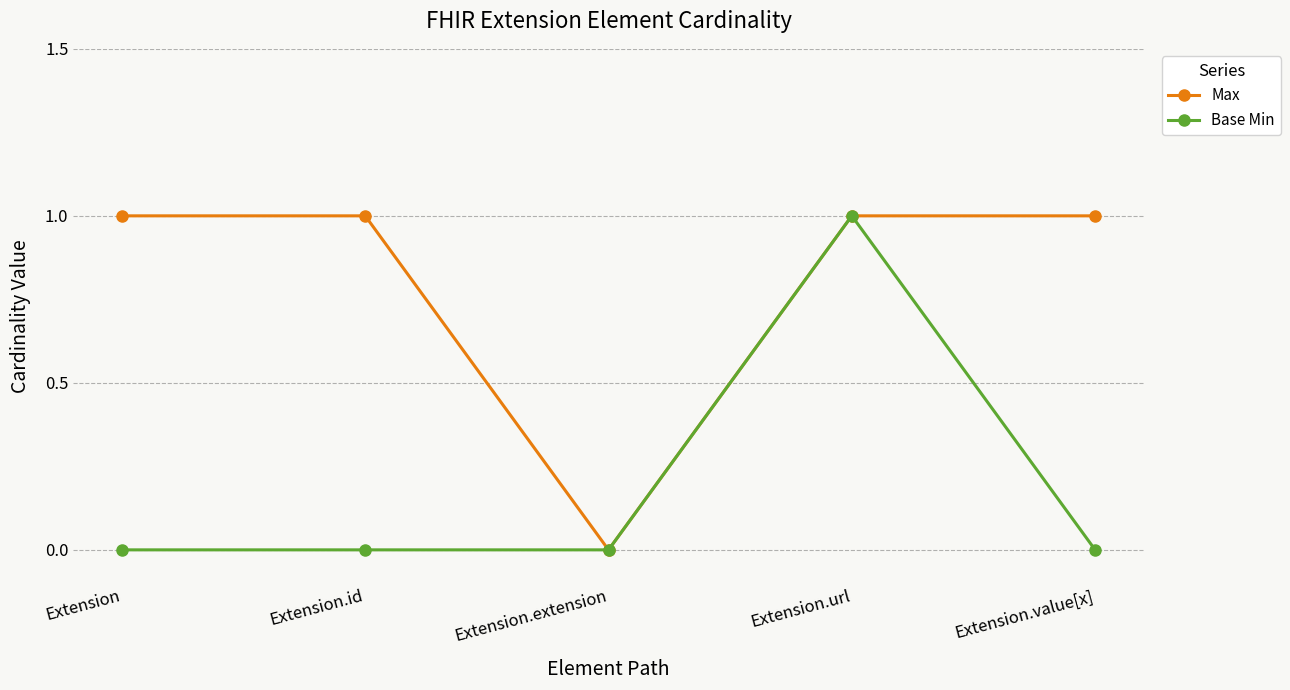

List the series in order of their overall mean, lowest first.

Base Min, Max